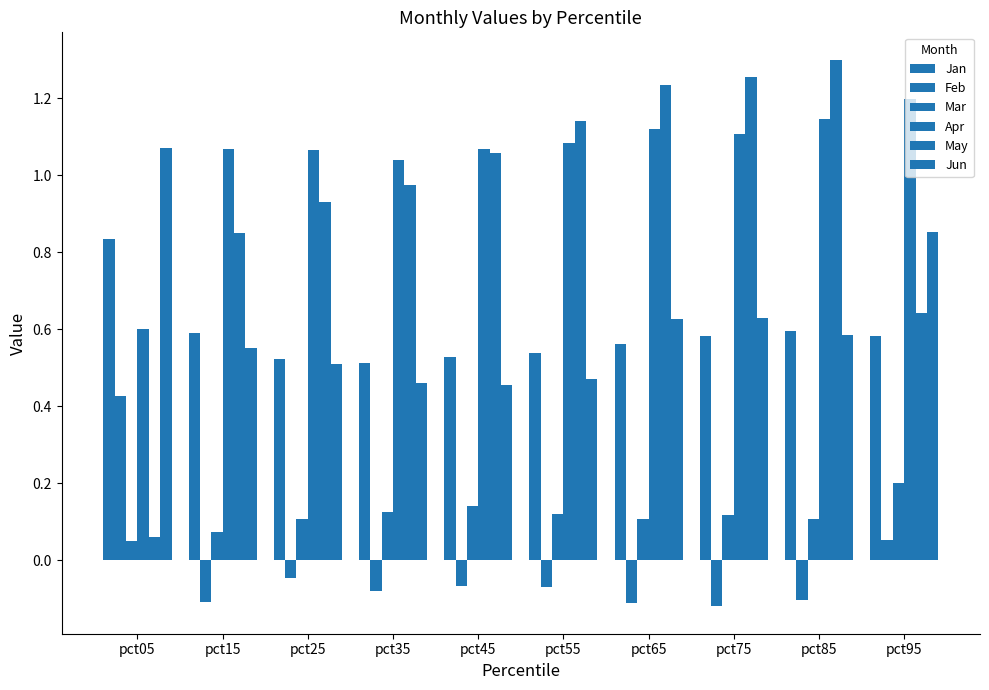

Reading right to left, transcribe all the data shown in this chart.

Jan: pct95=0.6	pct85=0.6	pct75=0.6	pct65=0.6	pct55=0.5	pct45=0.5	pct35=0.5	pct25=0.5	pct15=0.6	pct05=0.8
Feb: pct95=0.1	pct85=-0.1	pct75=-0.1	pct65=-0.1	pct55=-0.1	pct45=-0.1	pct35=-0.1	pct25=-0.0	pct15=-0.1	pct05=0.4
Mar: pct95=0.2	pct85=0.1	pct75=0.1	pct65=0.1	pct55=0.1	pct45=0.1	pct35=0.1	pct25=0.1	pct15=0.1	pct05=0.1
Apr: pct95=1.2	pct85=1.1	pct75=1.1	pct65=1.1	pct55=1.1	pct45=1.1	pct35=1.0	pct25=1.1	pct15=1.1	pct05=0.6
May: pct95=0.6	pct85=1.3	pct75=1.3	pct65=1.2	pct55=1.1	pct45=1.1	pct35=1.0	pct25=0.9	pct15=0.9	pct05=0.1
Jun: pct95=0.9	pct85=0.6	pct75=0.6	pct65=0.6	pct55=0.5	pct45=0.5	pct35=0.5	pct25=0.5	pct15=0.6	pct05=1.1